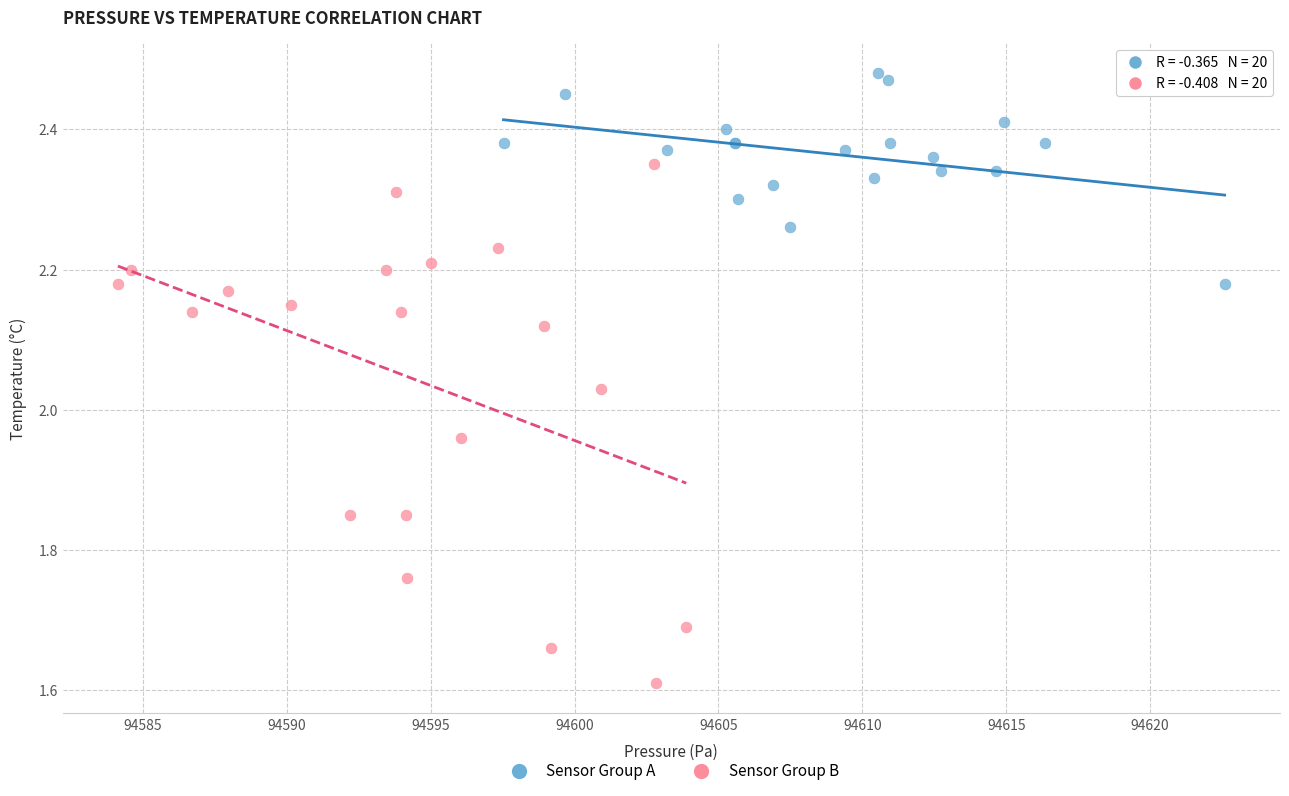

Which series reaches the minimum Y coordinate?

Sensor Group B